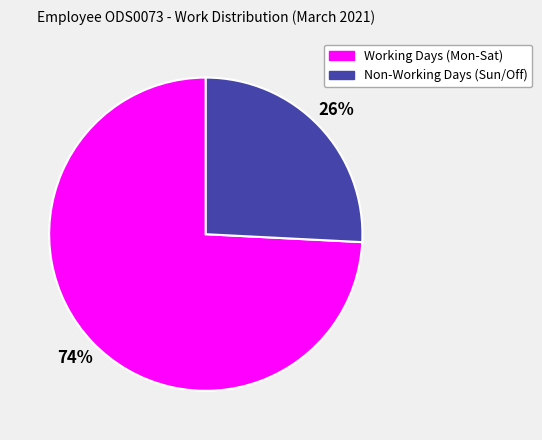

How many slices are in this pie chart?

2